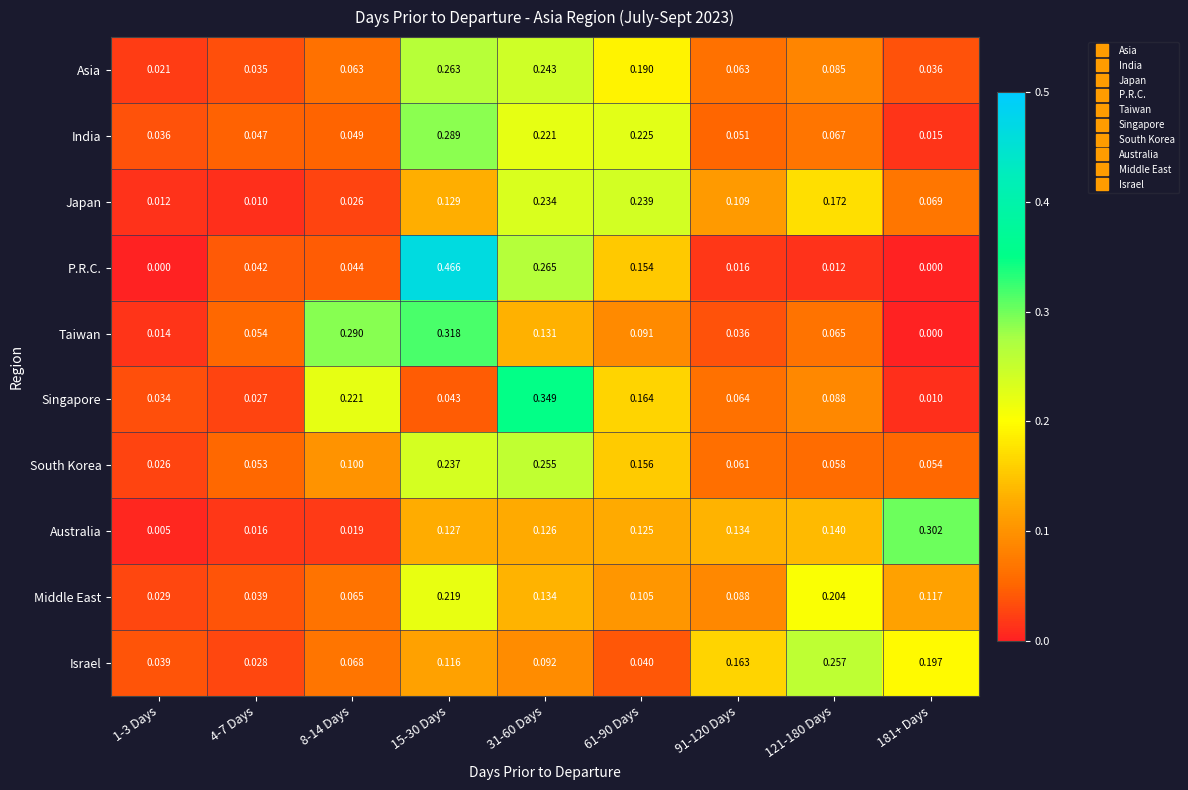

Which series has the largest range (max minus min)?

P.R.C.